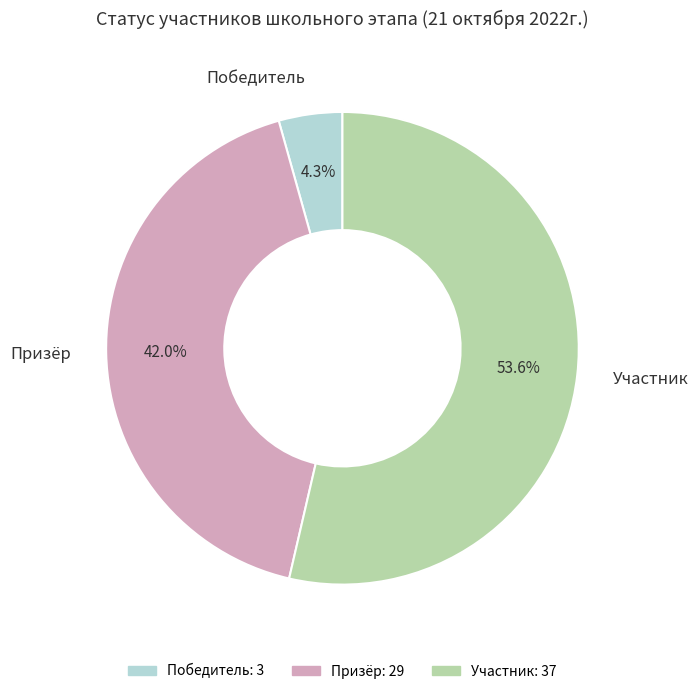

Is it true that Участник is 41% of the pie?

False